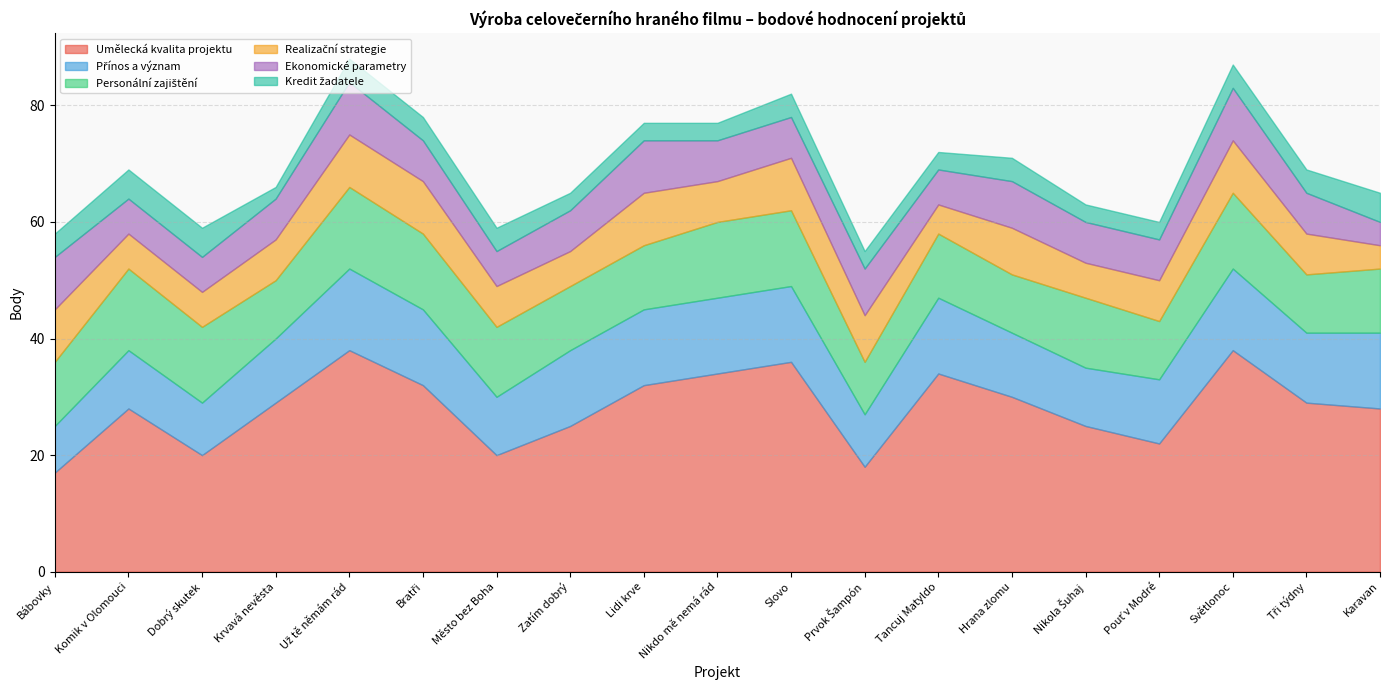

What position from the right is Tři týdny?

2